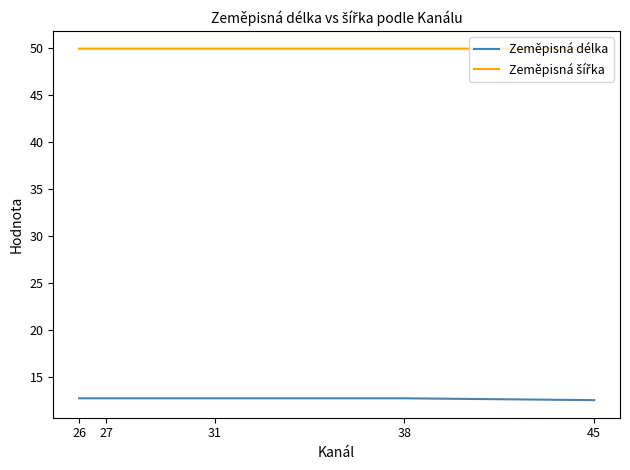

What is the minimum value shown in the chart?

12.5